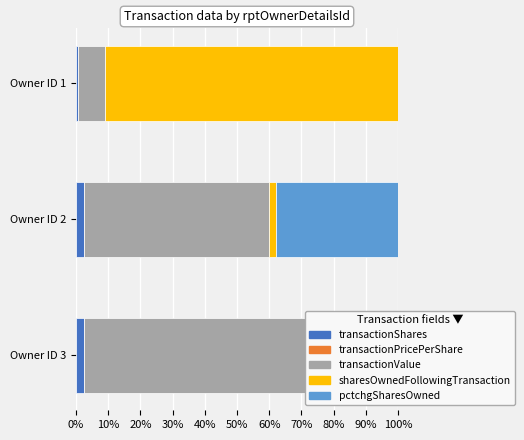

Which series has the largest range (max minus min)?

sharesOwnedFollowingTransaction